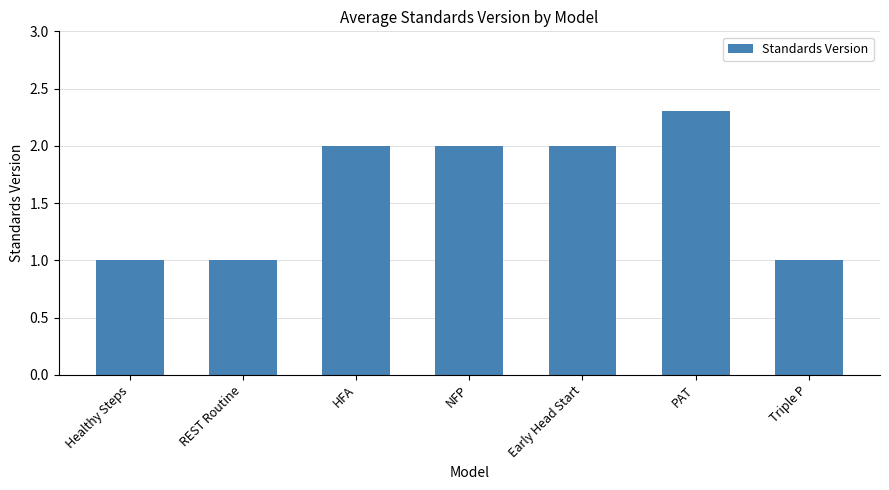

What is the average value?

1.6